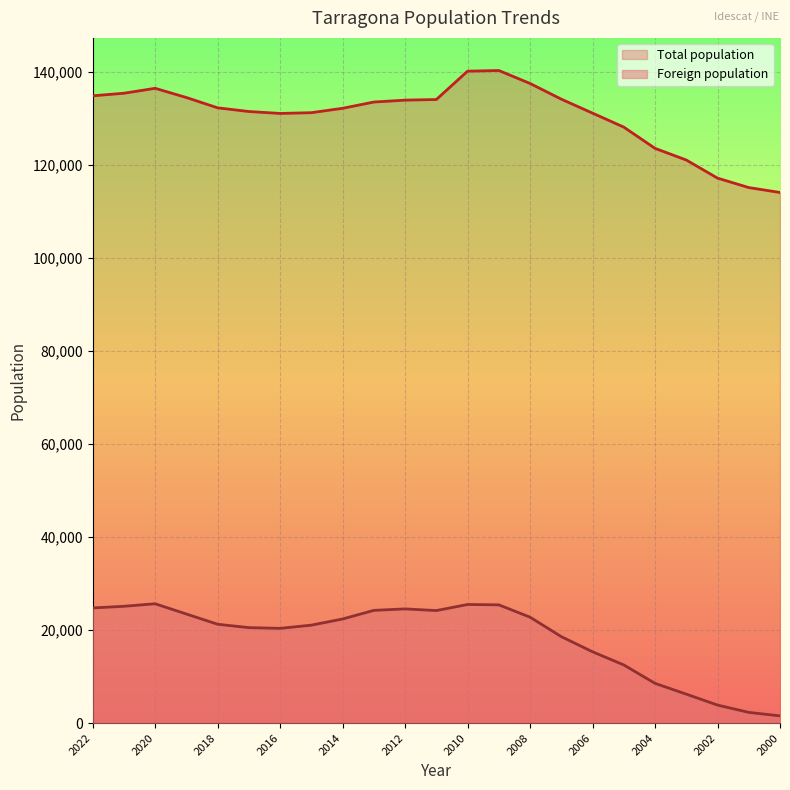

Which series has the largest total across all categories?

Total population